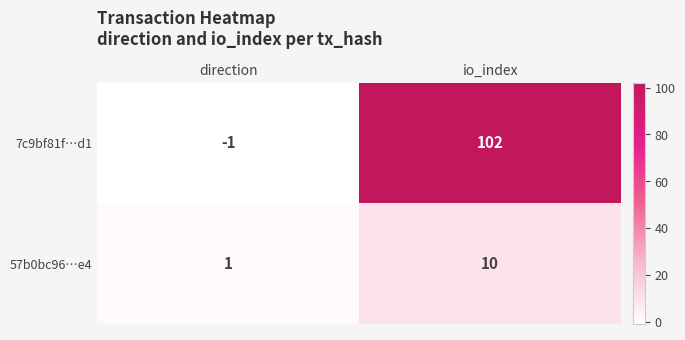

Rank the series by their maximum value, from lowest to highest.

57b0bc96…e4, 7c9bf81f…d1